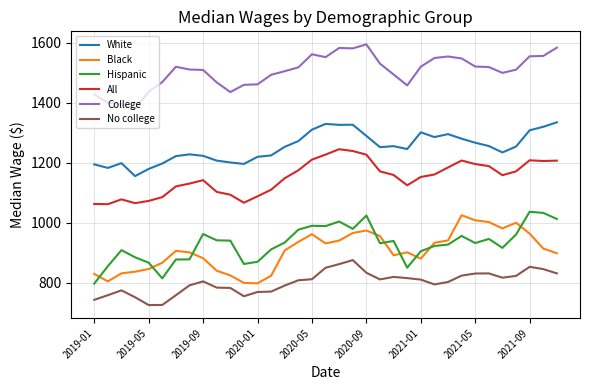

What are all the series names shown in the legend?

White, Black, Hispanic, All, College, No college